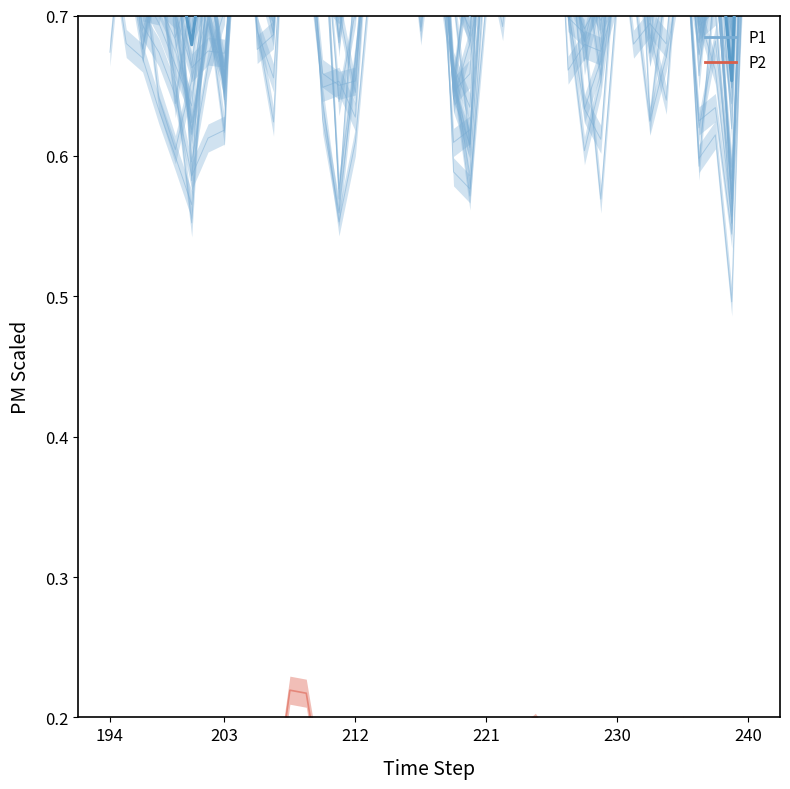

At which category is the sum across all series the highest?

27